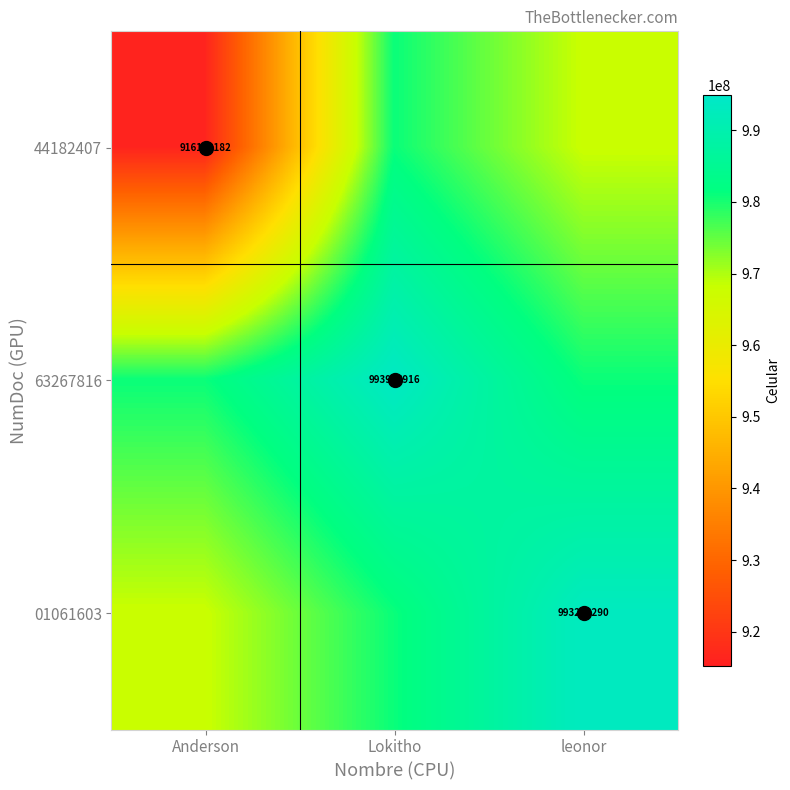

True or false: 44182407 has a value of 967998004.7 at leonor.

True